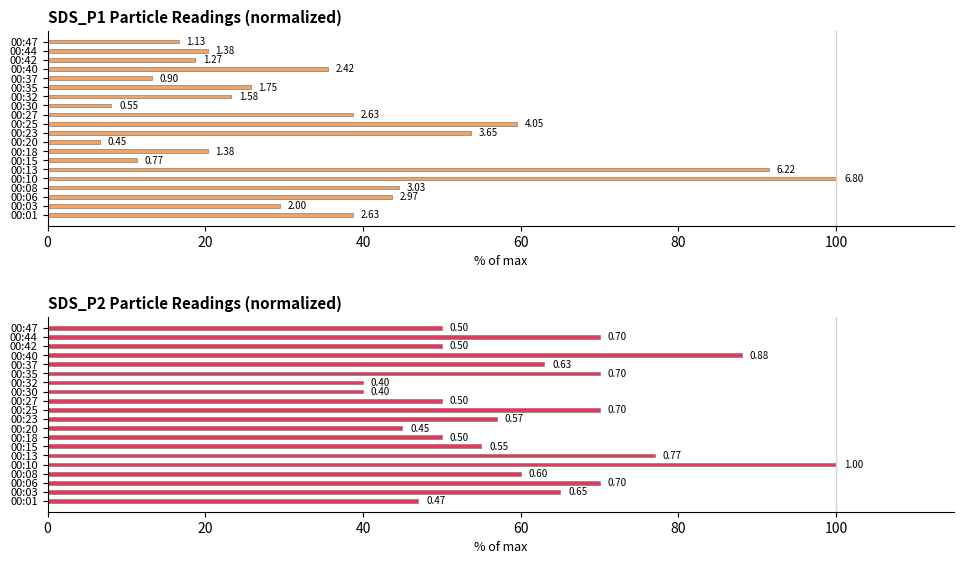

At how many categories does at least one series exceed 68?

7